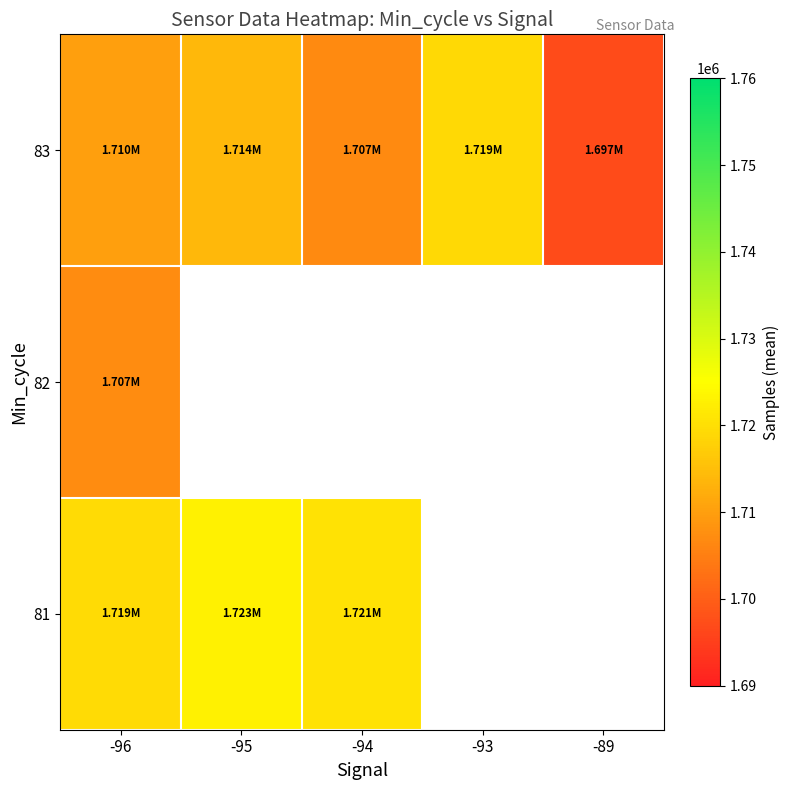

How many distinct data groups are displayed?

3